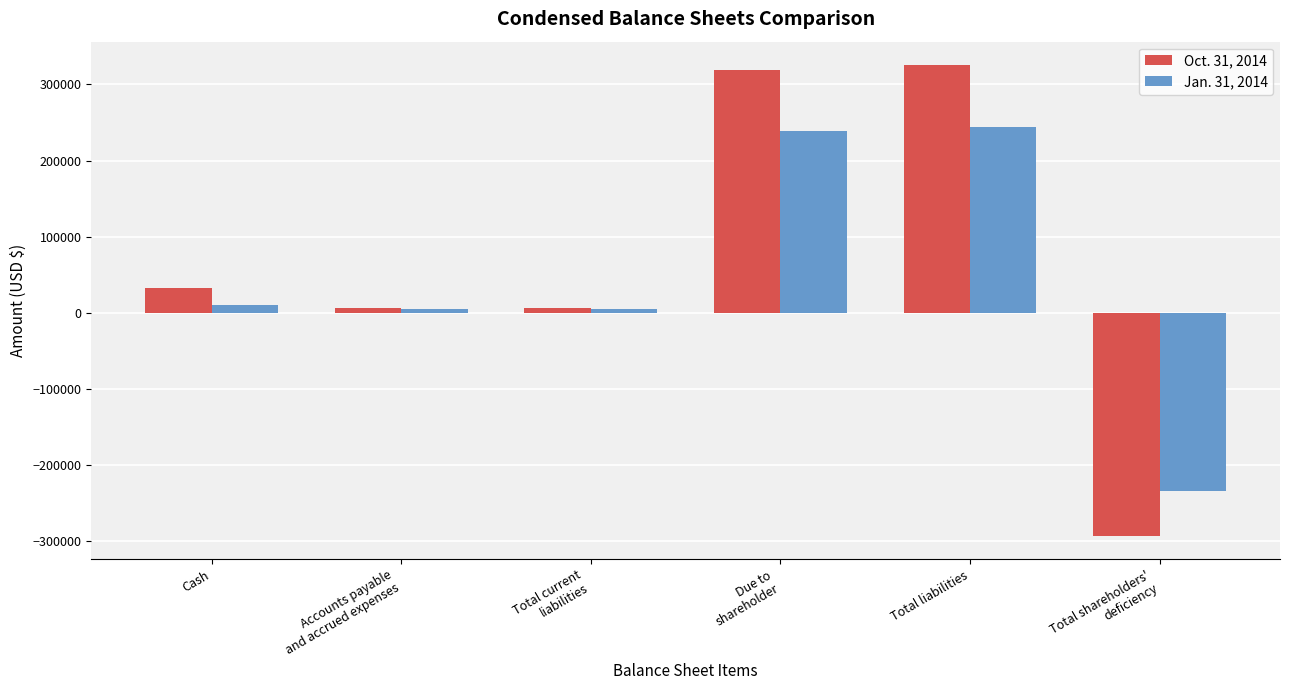

What is the sum of the Jan. 31, 2014 values at Total shareholders'
deficiency and Total current
liabilities?

-228917